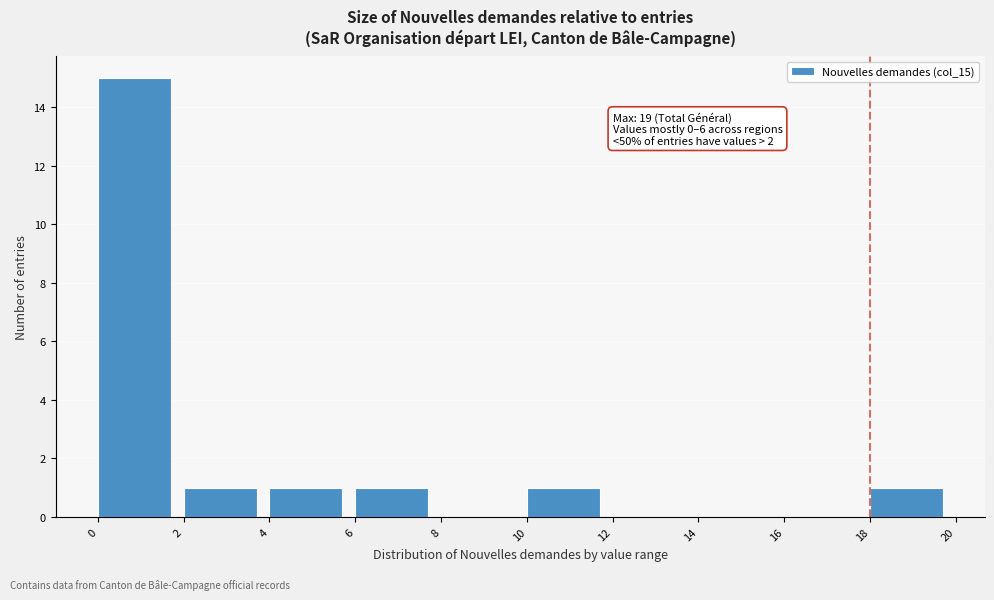

Over which range of the x-axis is the bar tallest?

0 to 2